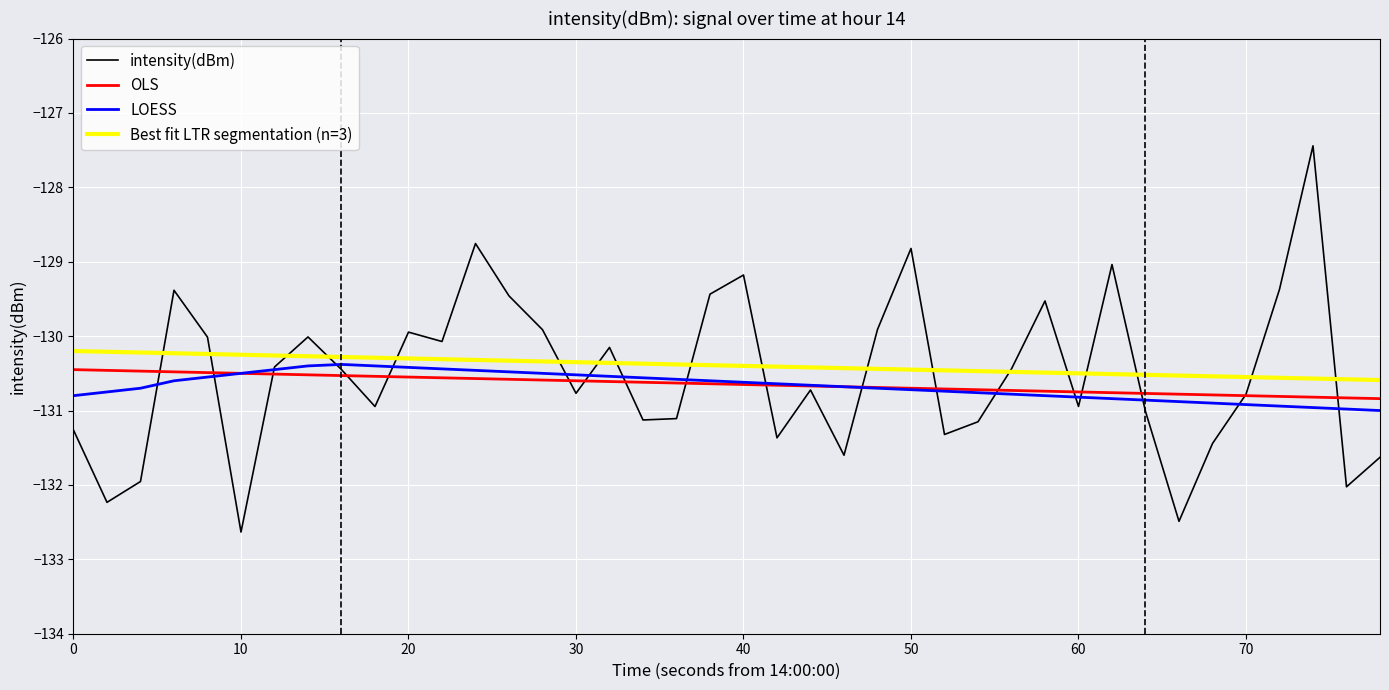

True or false: Best fit LTR segmentation (n=3) and OLS cross at least once.

False